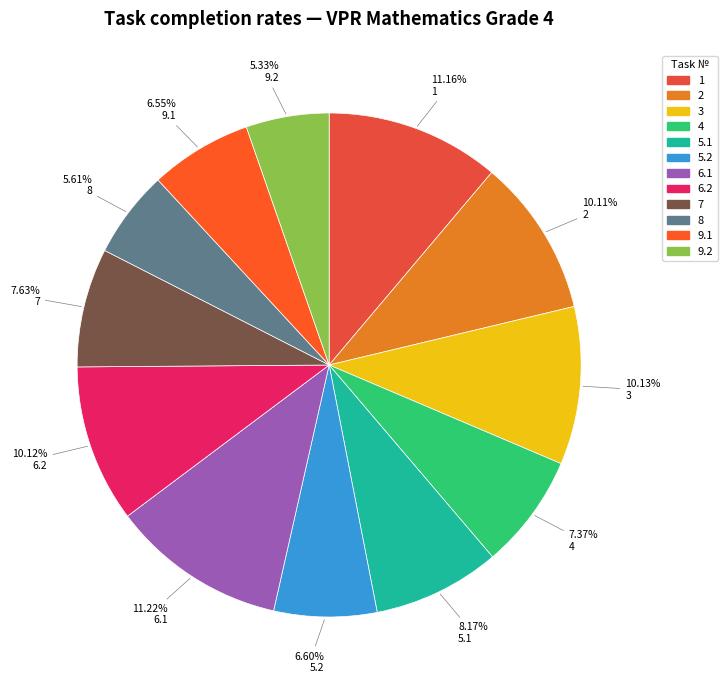

How many slices are in this pie chart?

12